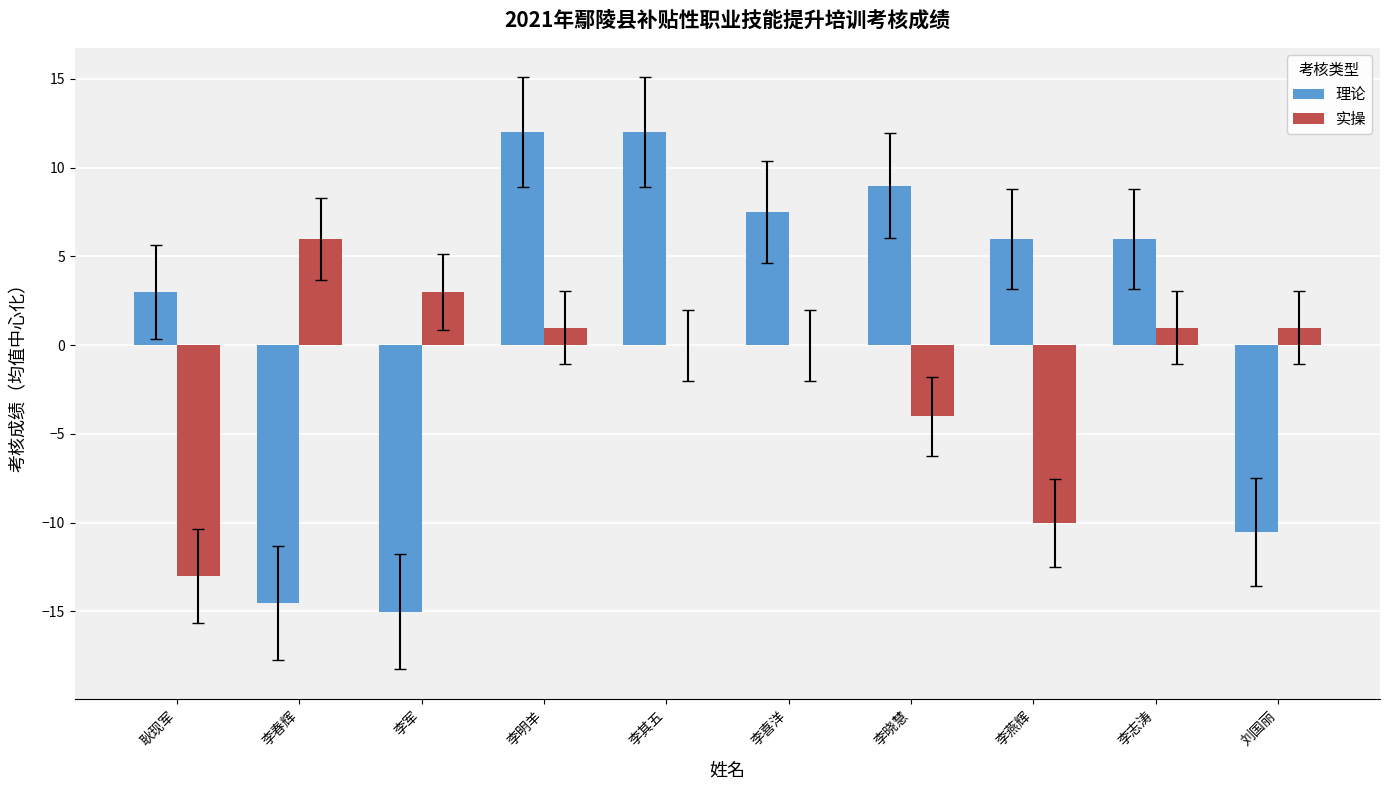

Is the value of 理论 at 李其五 greater than the value of 实操 at 李志涛?

Yes